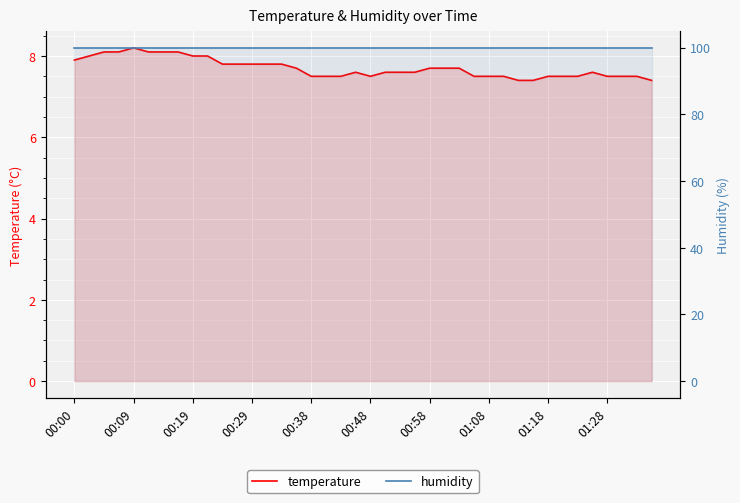

Reading left to right, list all the values displayed in this chart.

temperature: 7.9	8.0	8.1	8.1	8.2	8.1	8.1	8.1	8.0	8.0	7.8	7.8	7.8	7.8	7.8	7.7	7.5	7.5	7.5	7.6	7.5	7.6	7.6	7.6	7.7	7.7	7.7	7.5	7.5	7.5	7.4	7.4	7.5	7.5	7.5	7.6	7.5	7.5	7.5	7.4
humidity: 99.9	99.9	99.9	99.9	99.9	99.9	99.9	99.9	99.9	99.9	99.9	99.9	99.9	99.9	99.9	99.9	99.9	99.9	99.9	99.9	99.9	99.9	99.9	99.9	99.9	99.9	99.9	99.9	99.9	99.9	99.9	99.9	99.9	99.9	99.9	99.9	99.9	99.9	99.9	99.9